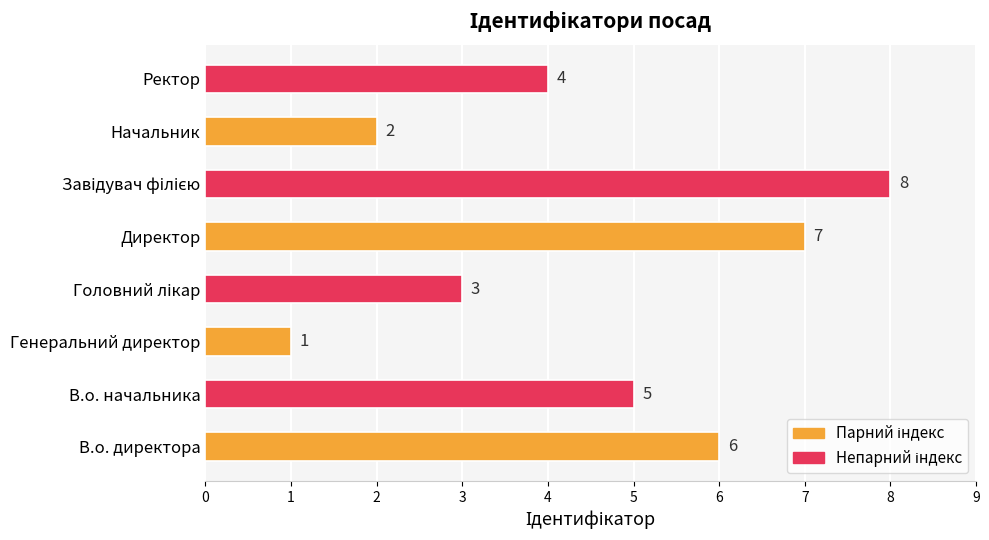

Reading bottom to top, extract all data points from this chart.

6	5	1	3	7	8	2	4